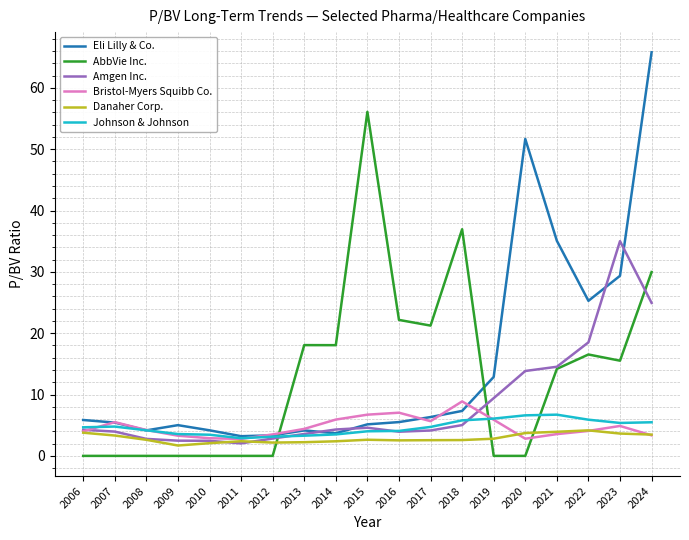

Is the value of Danaher Corp. at 2023 greater than the value of Johnson & Johnson at 2024?

No